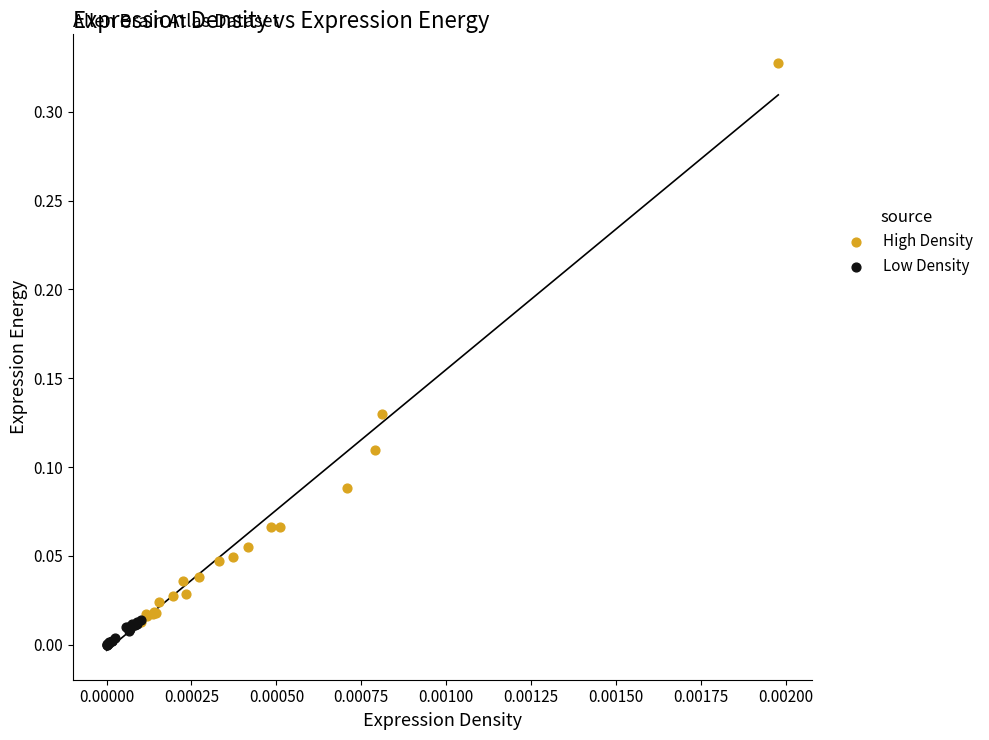

Which series has the largest Y range (max minus min)?

High Density